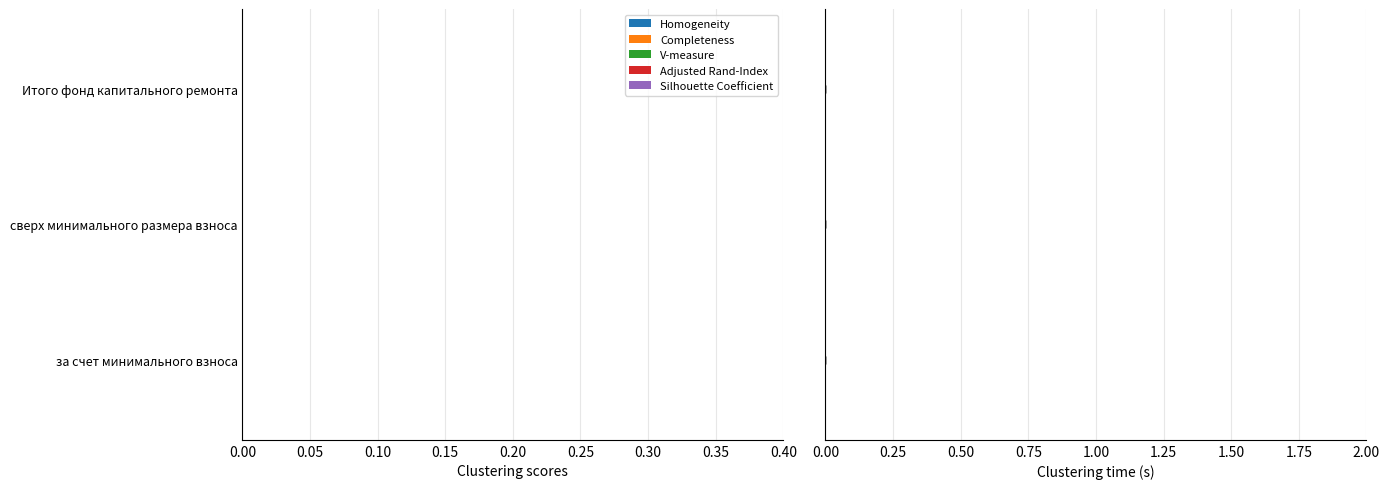

The Homogeneity series shows 0.1 at 0.05. True or false?

True